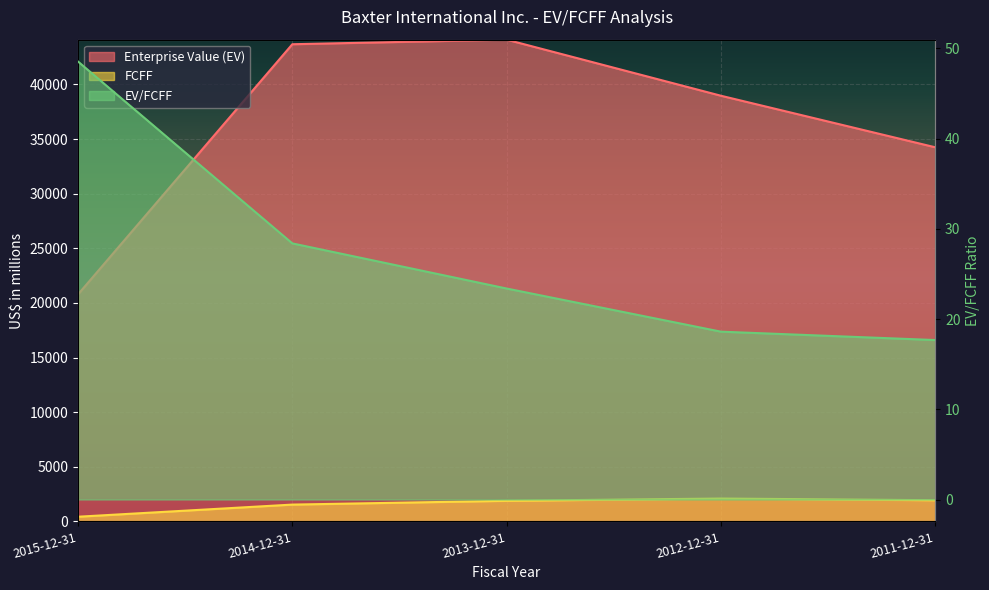

How many categories are shown in the chart?

5